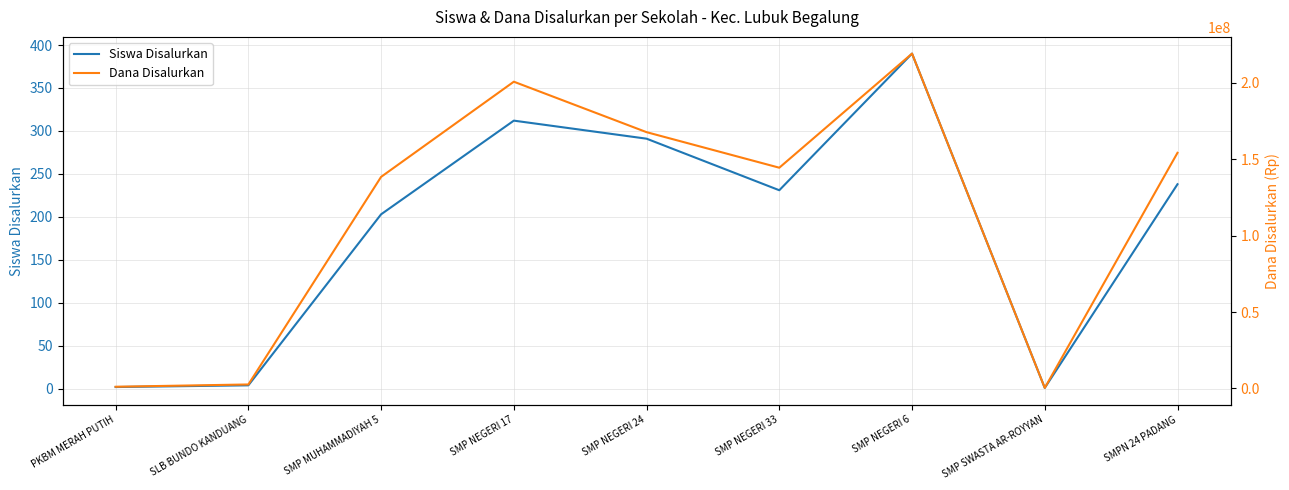

How many lines are shown in the chart?

2